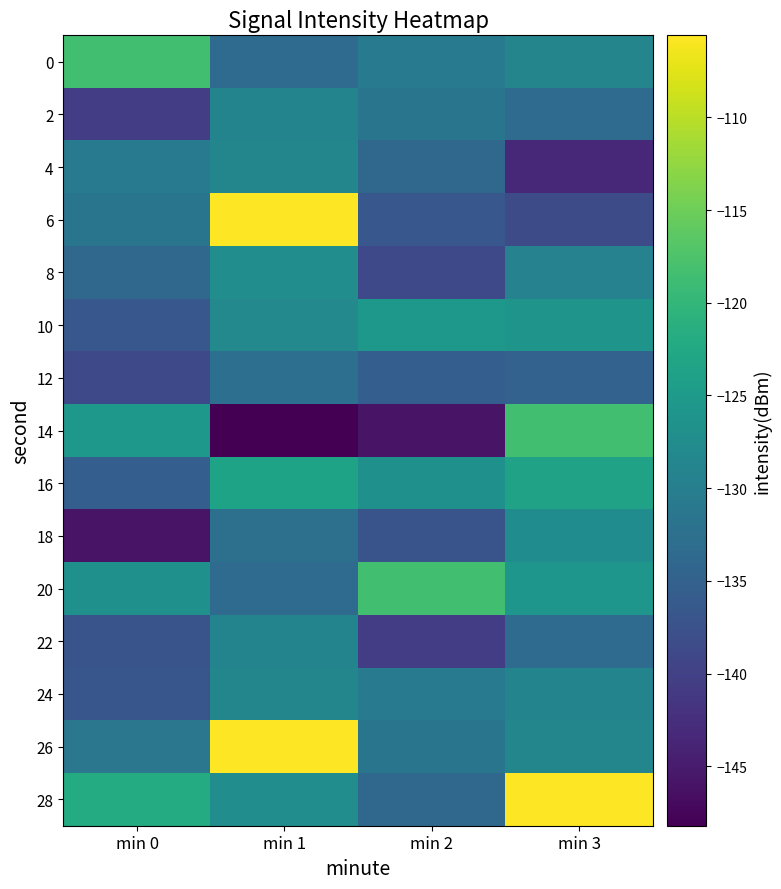

How many categories are shown in the chart?

4